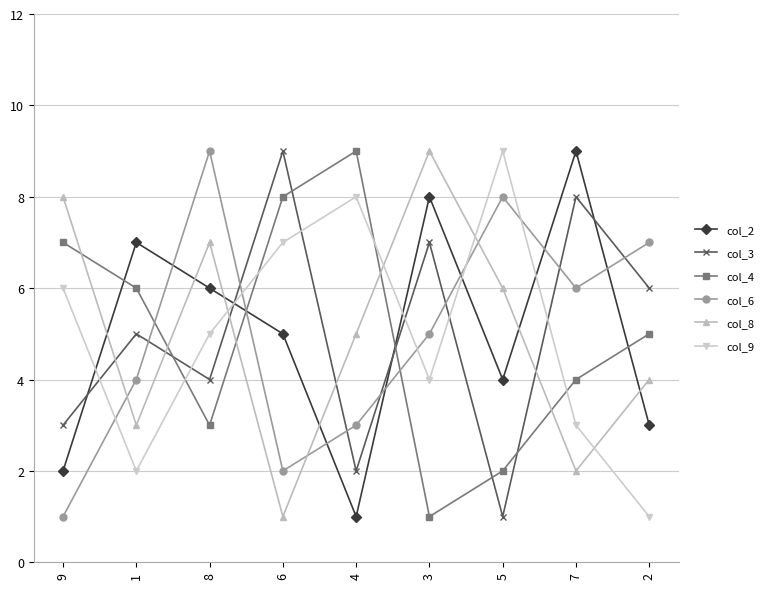

What is the minimum value for col_3?

1